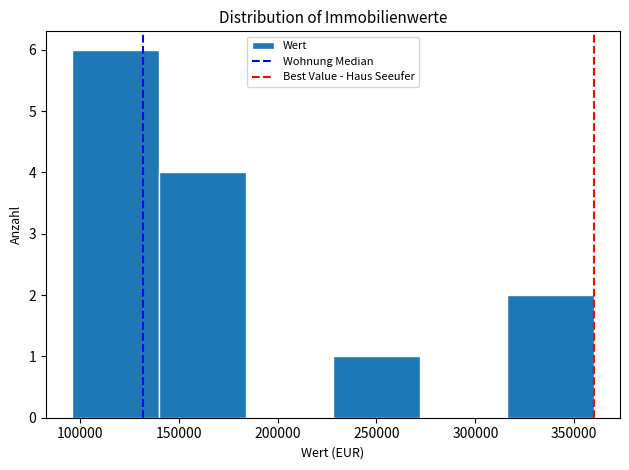

Over which range of the x-axis is the bar tallest?

96000 to 140000